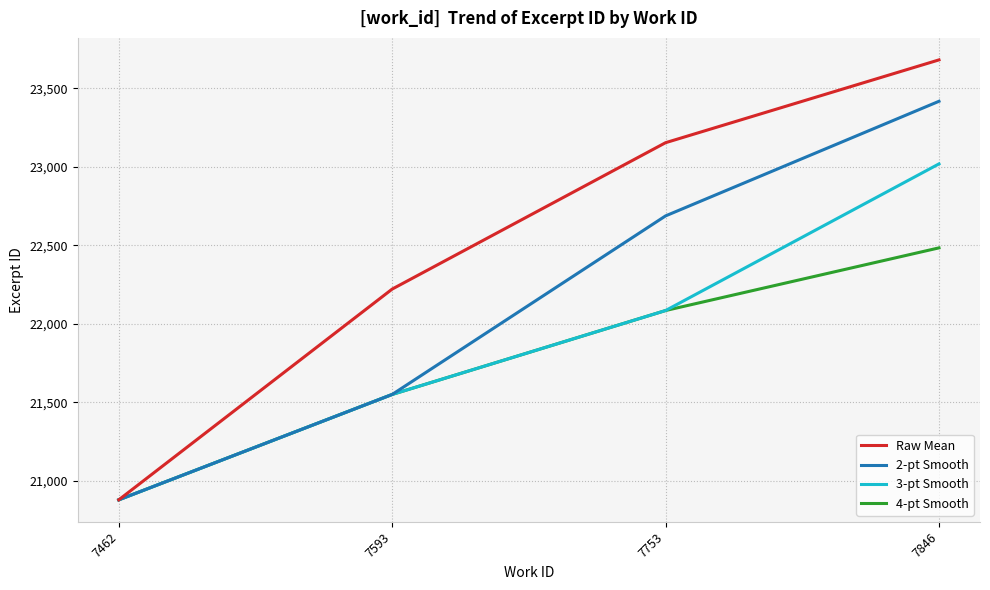

Which series has the largest range (max minus min)?

Raw Mean